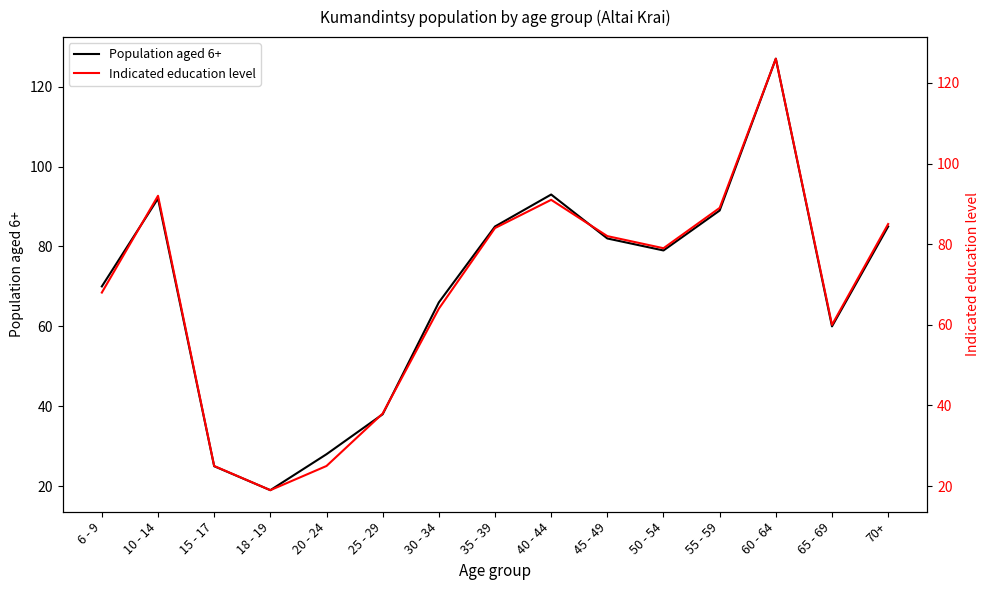

At how many categories does at least one series exceed 115?

1